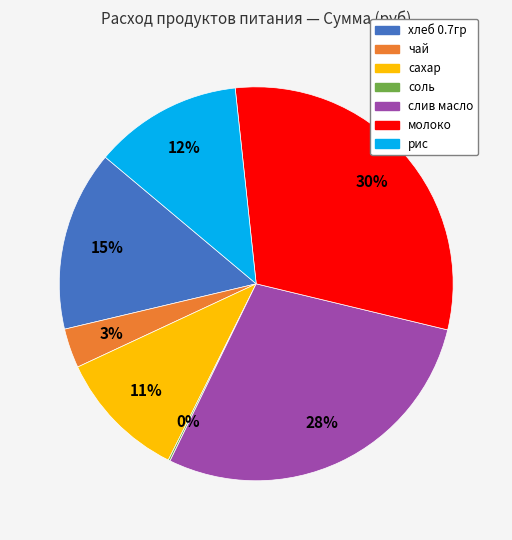

Which slice is the largest?

молоко